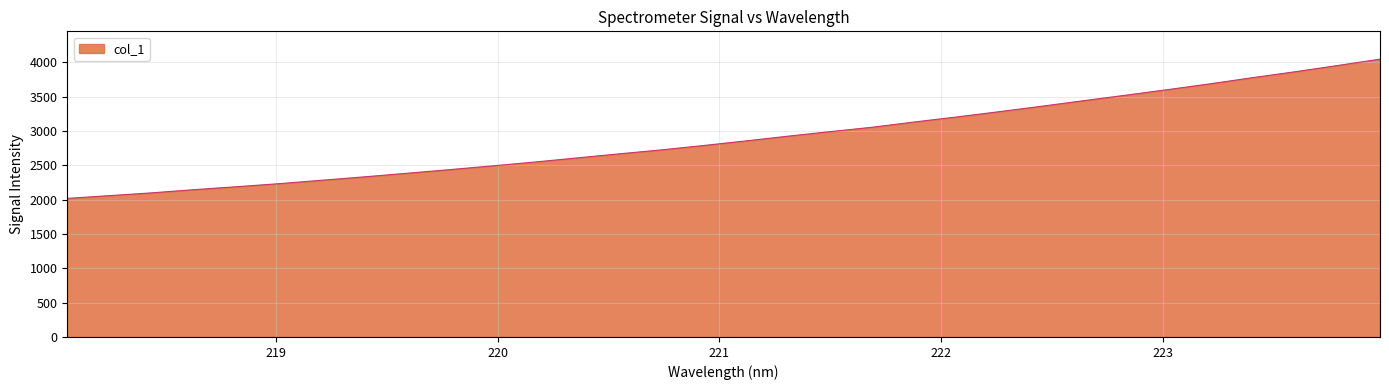

What is the maximum value shown in the chart?

4044.2